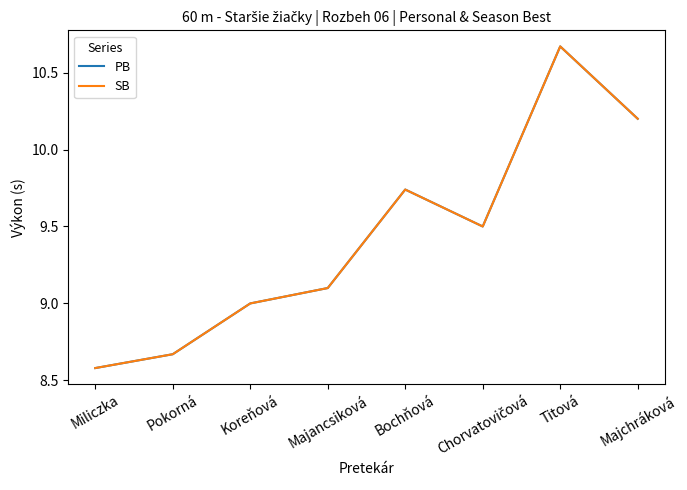

Is this an area chart (filled region under the line)?

No